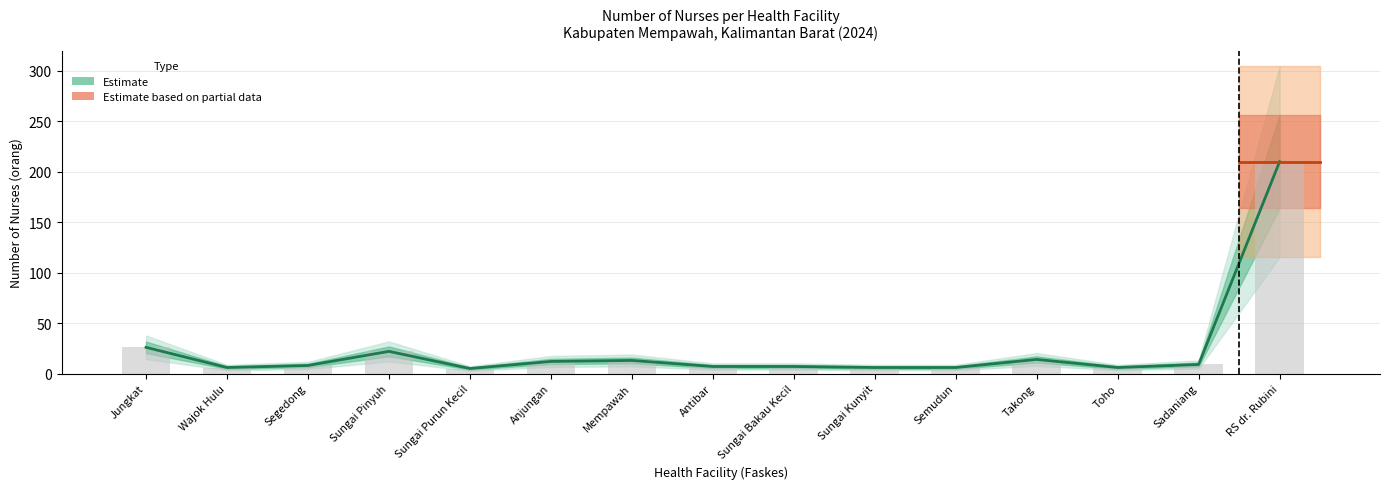

What is the greatest value displayed?

210